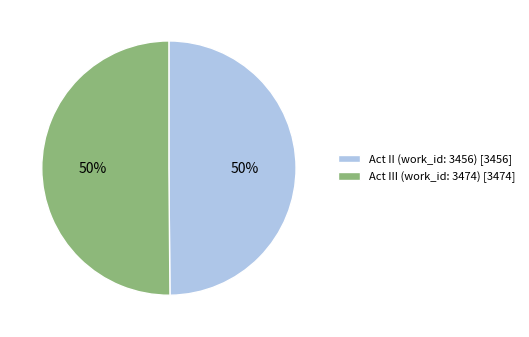

Is the sum of Act III (work_id: 3474) [3474] and Act II (work_id: 3456) [3456] greater than half?

Yes